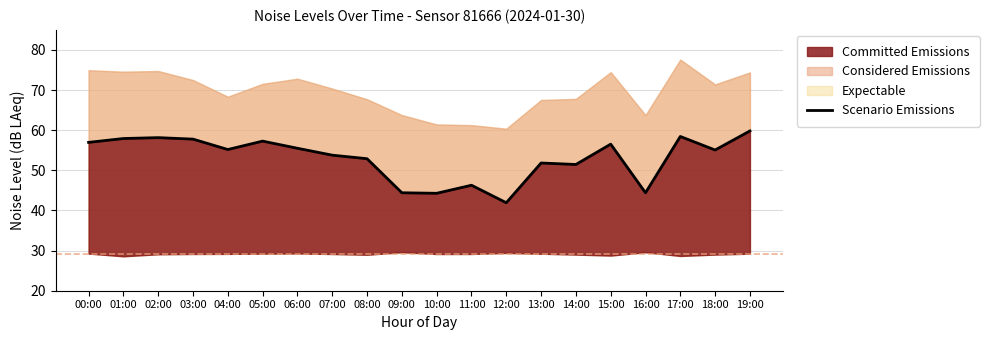

List the labels in order of value, largest first.

19:00, 17:00, 02:00, 01:00, 03:00, 05:00, 00:00, 15:00, 06:00, 04:00, 18:00, 07:00, 08:00, 13:00, 14:00, 11:00, 09:00, 16:00, 10:00, 12:00